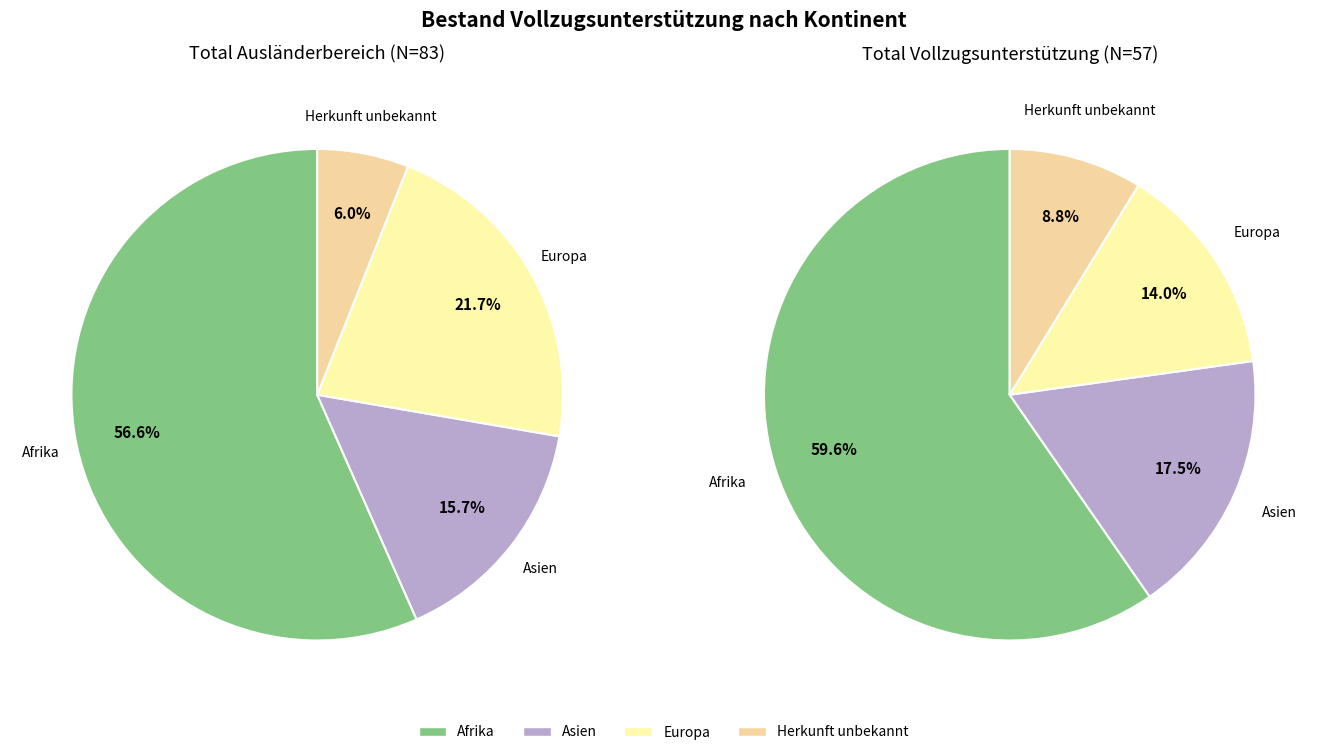

Which slice is the largest?

Afrika